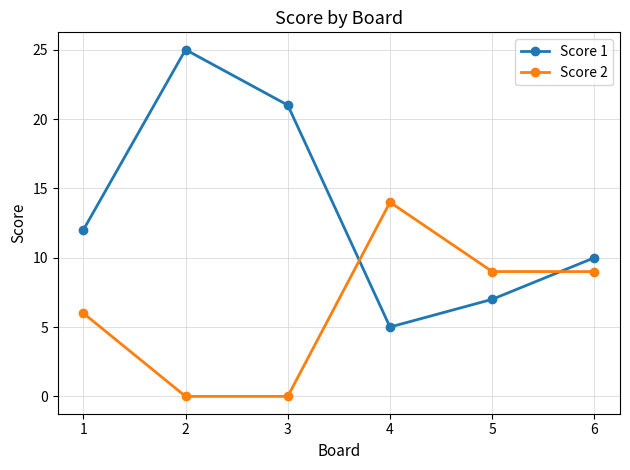

Rank the series at 3 from highest to lowest value.

Score 1, Score 2